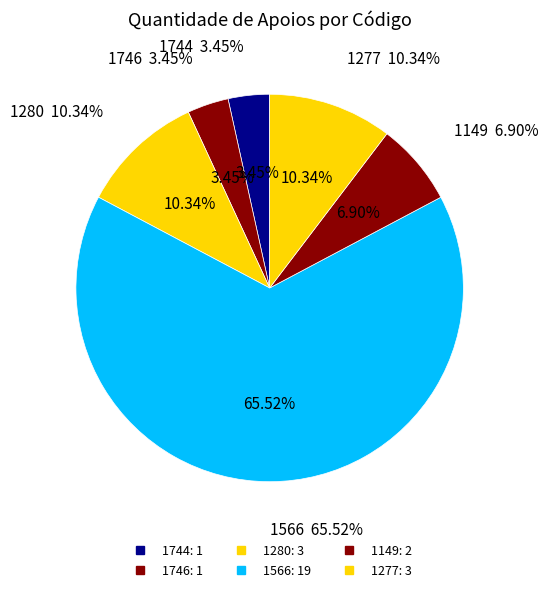

True or false: 1746 accounts for 3% of the total.

True